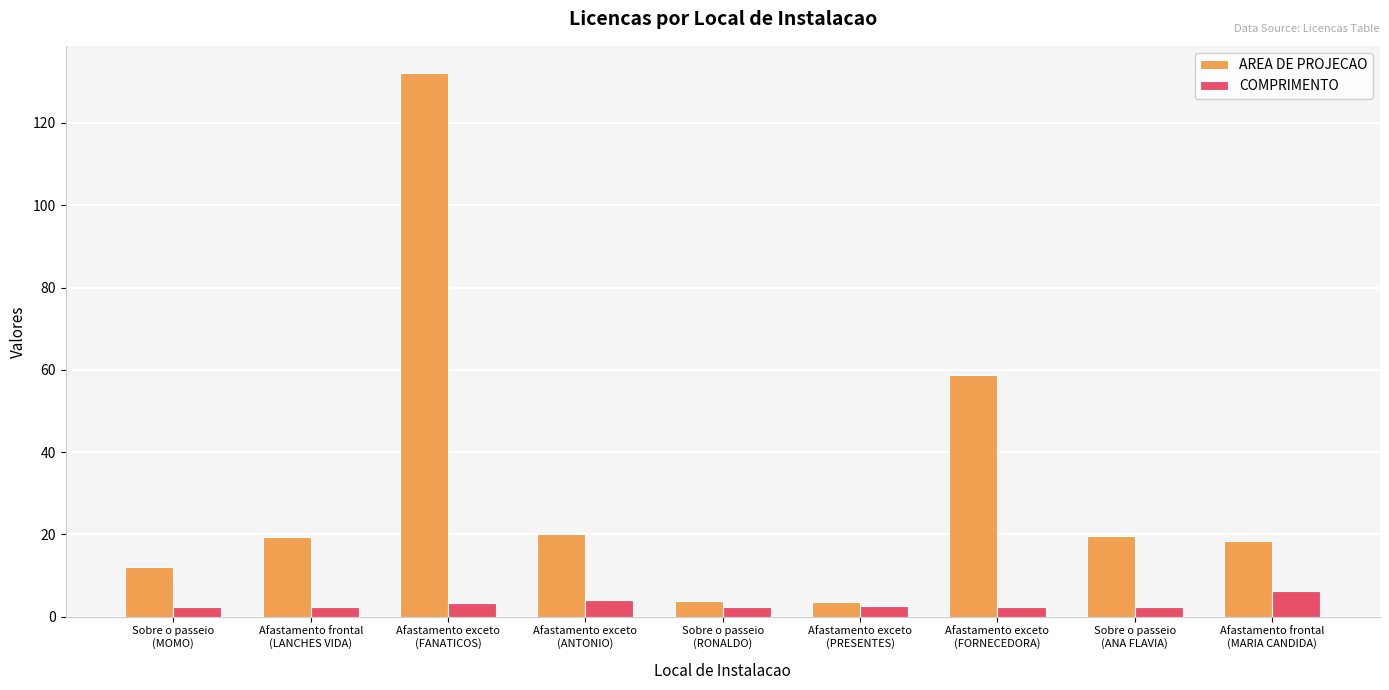

What value does the COMPRIMENTO series have at Afastamento frontal
(LANCHES VIDA)?

2.3